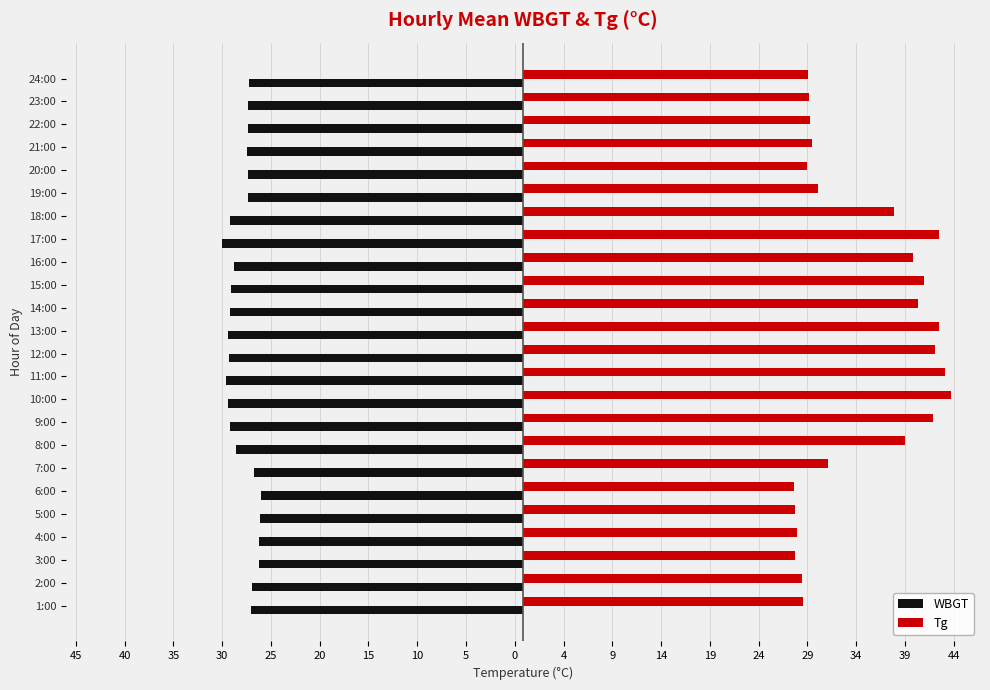

What are all the series names shown in the legend?

WBGT, Tg